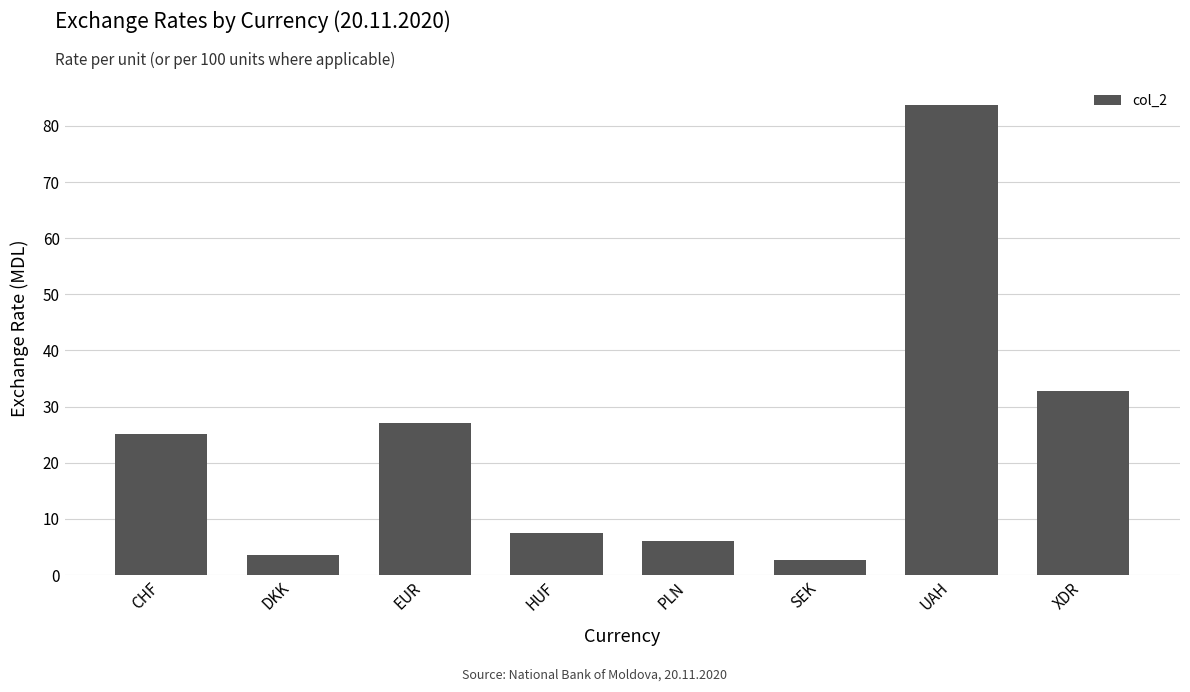

What is the difference between the values at DKK and XDR?

29.1